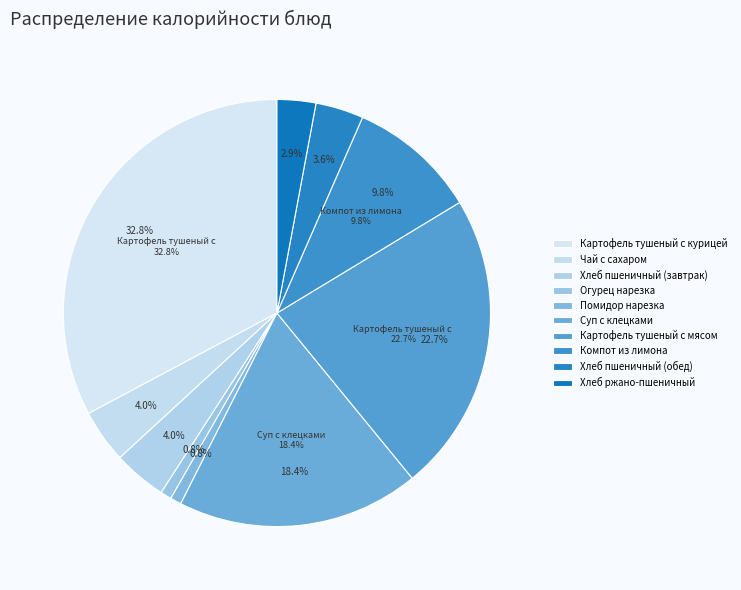

To the nearest percent, what percentage of the pie is Картофель тушеный с мясом?

23%